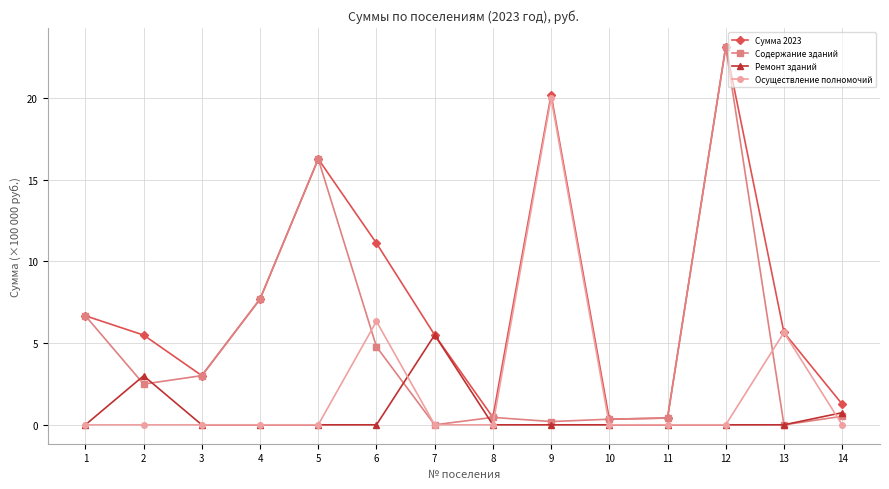

Rank the series by their average value, from highest to lowest.

Сумма 2023, Содержание зданий, Осуществление полномочий, Ремонт зданий